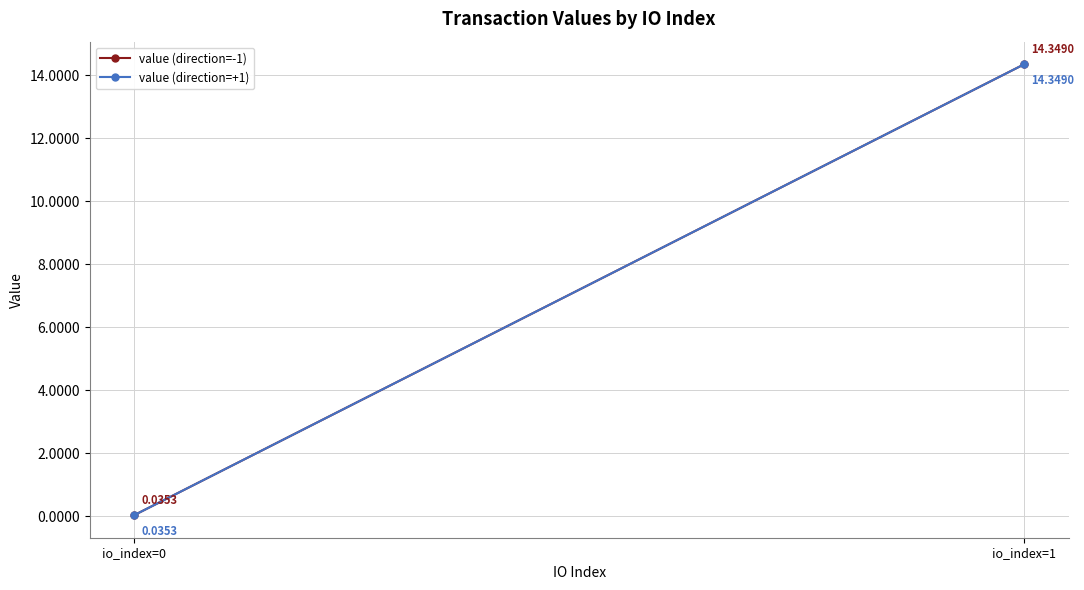

Which category has the highest value in the value (direction=-1) series?

io_index=1